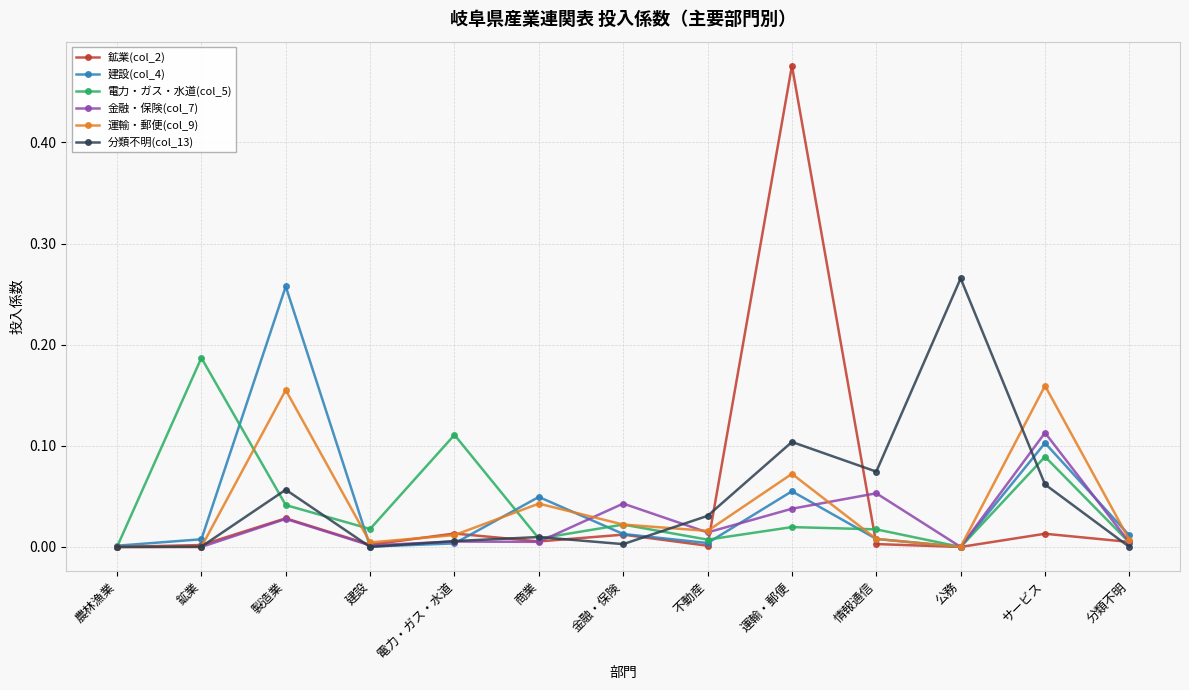

True or false: 建設(col_4) has a value of 0.0 at 公務.

True